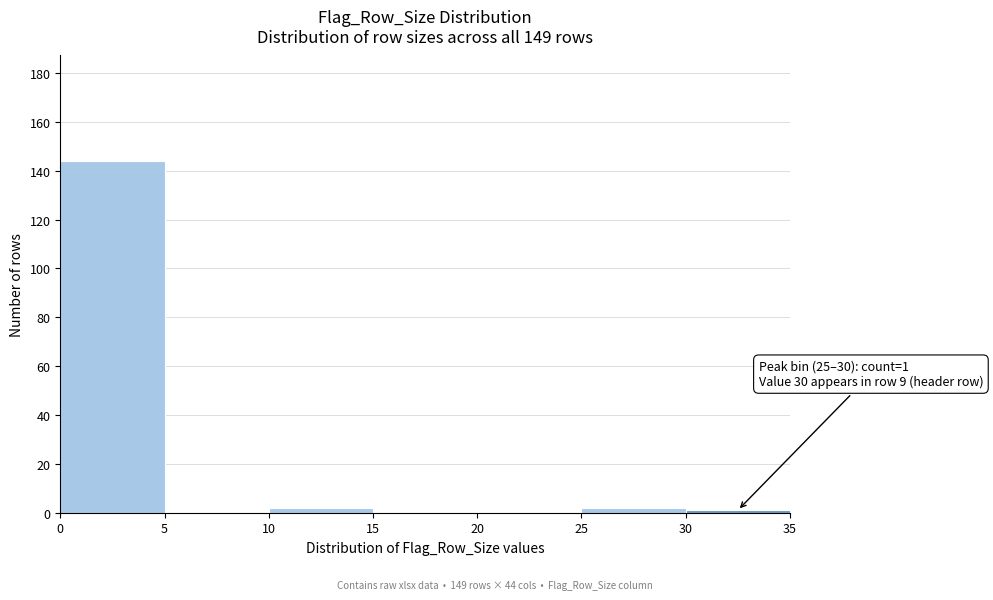

Which range on the x-axis has the tallest bar?

0 to 5